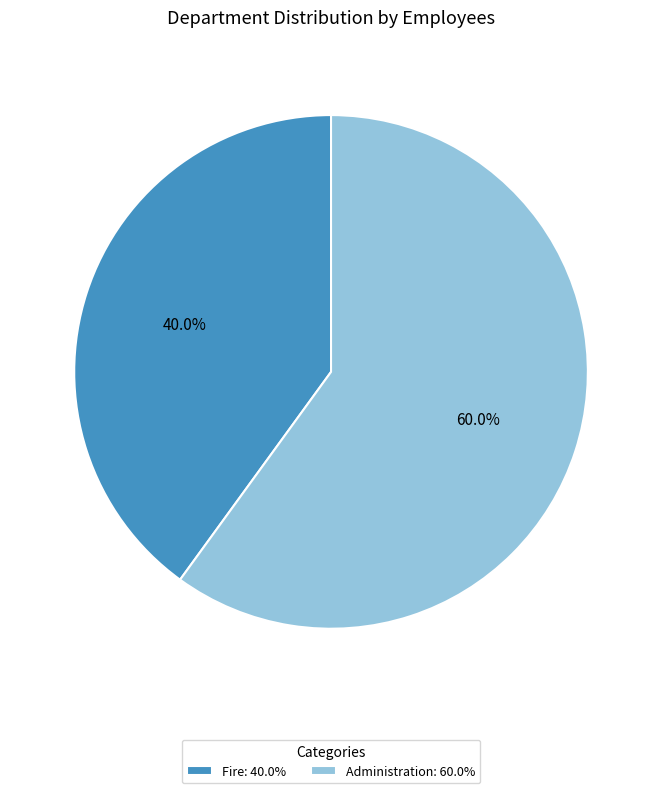

Count the number of slices in the pie.

2